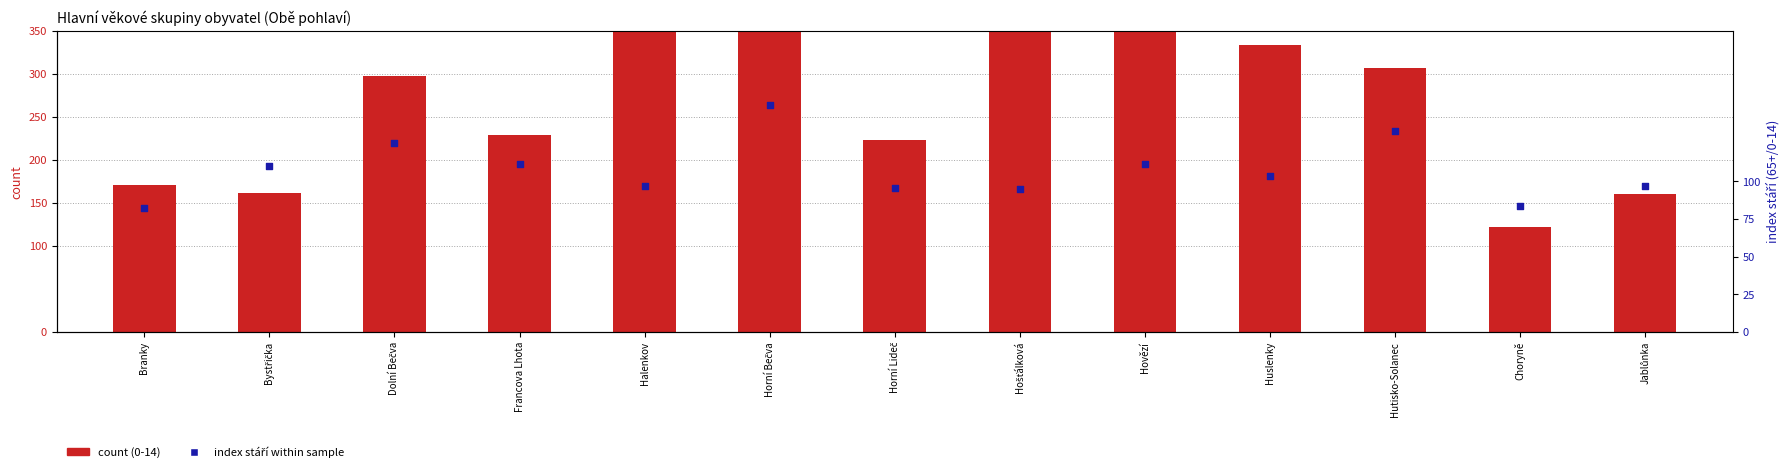

Is the value of percentile rank within the sample at Hošťálková greater than the value of count (0-14) at Choryně?

No